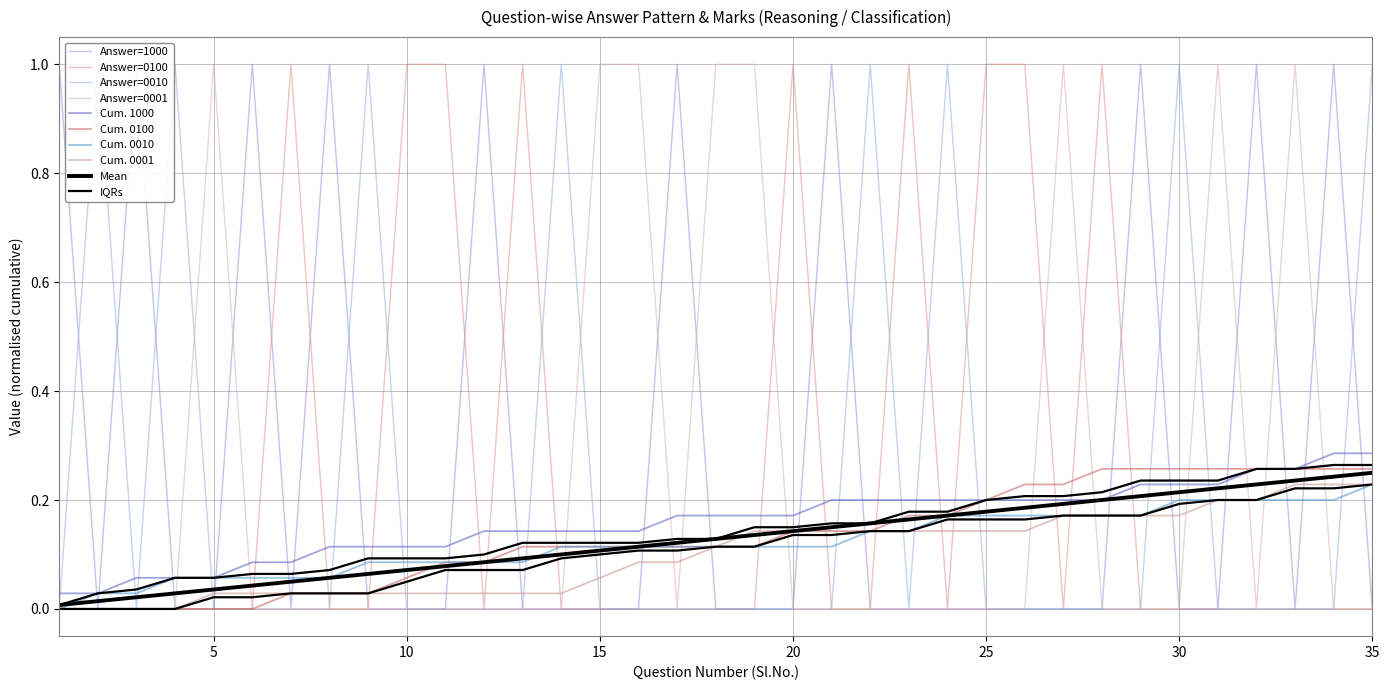

Which category has the lowest value in the CorrectAnswer_0100 series?

1